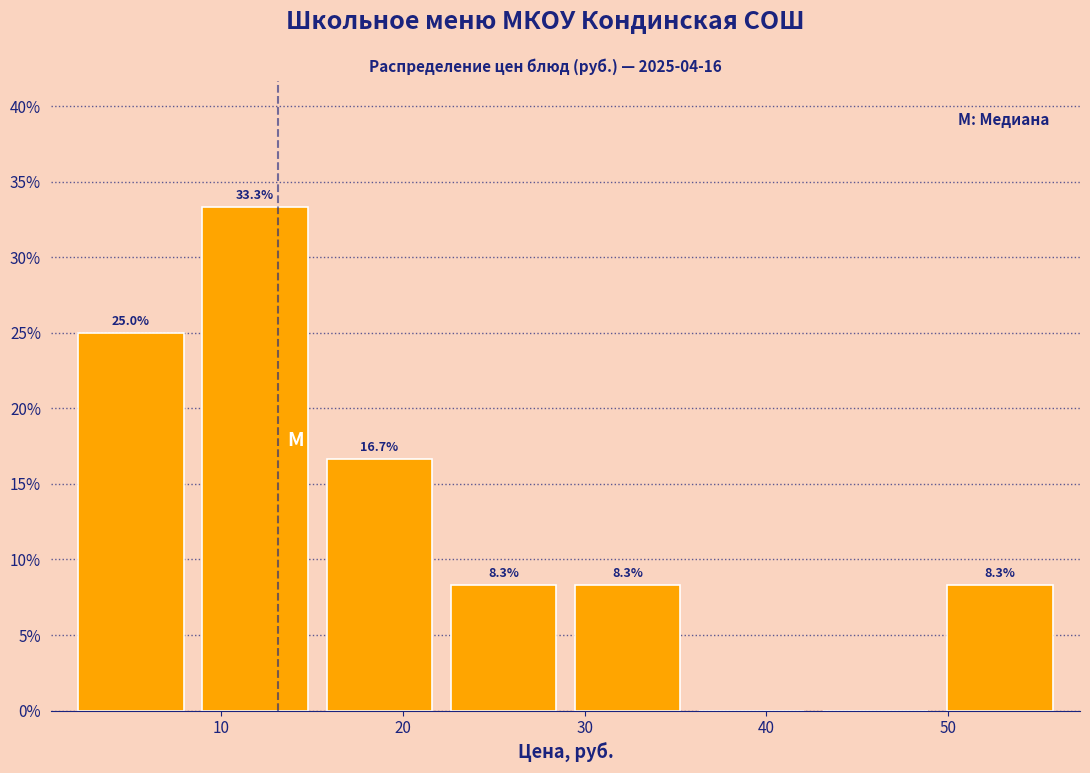

Over which range of the x-axis is the bar tallest?

8 to 15